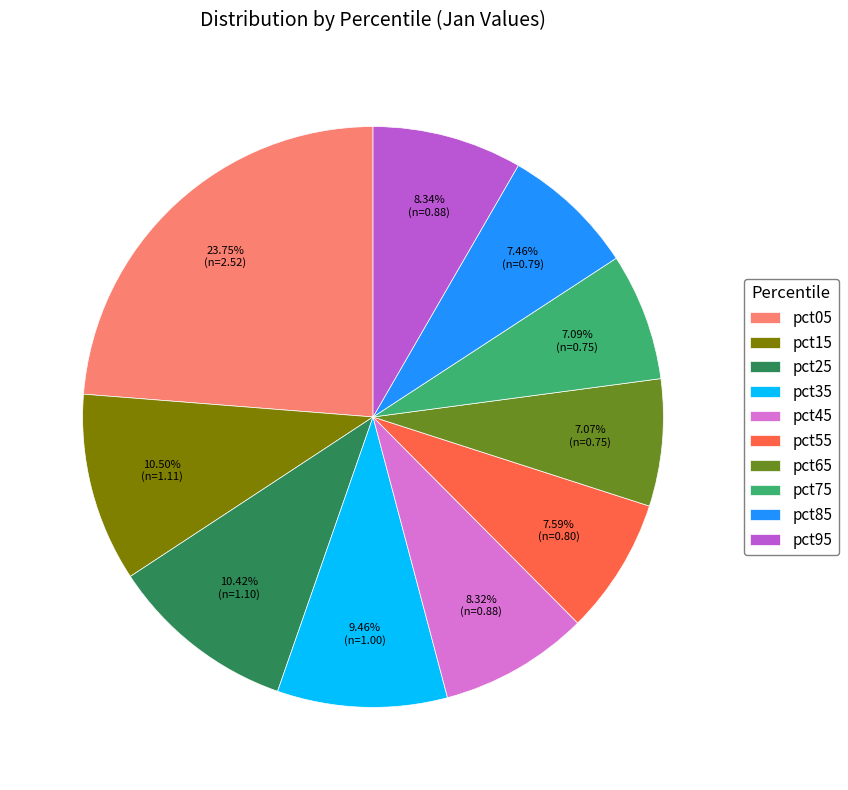

Which slice is the largest?

pct05